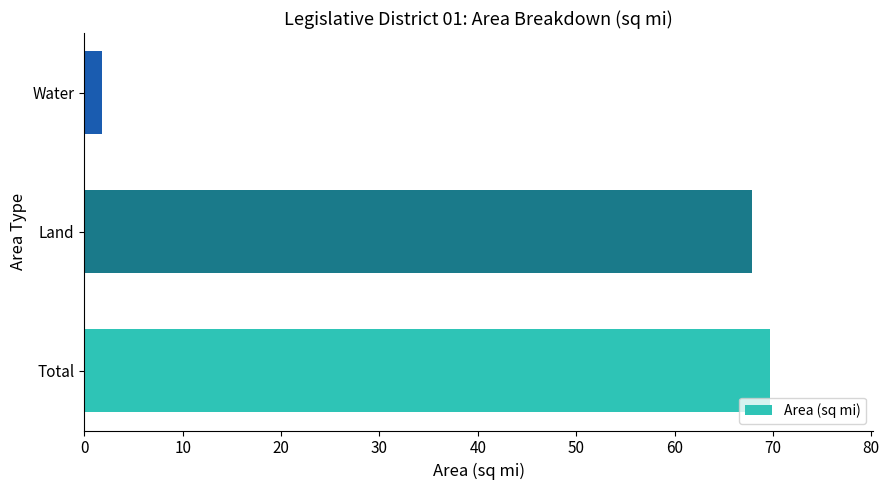

Where is the data nearest to the value 35?

Land